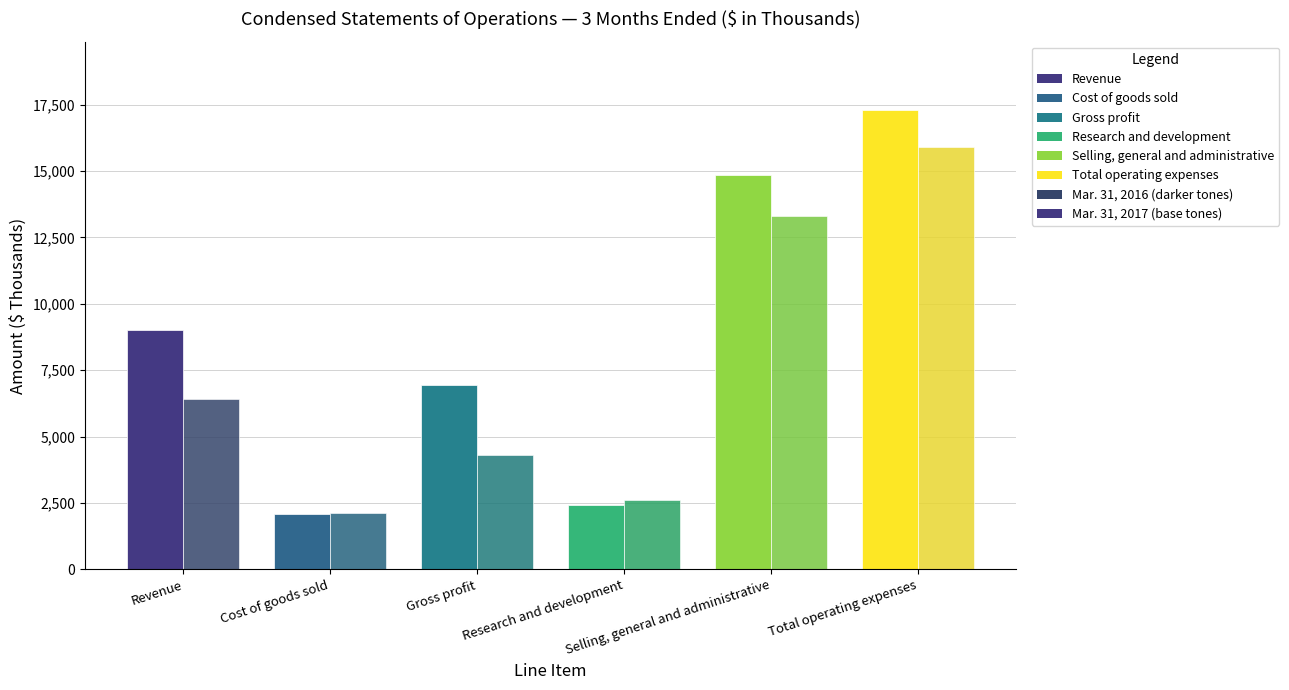

What is the sum of the Mar. 31, 2017 values at Cost of goods sold and Research and development?

4527